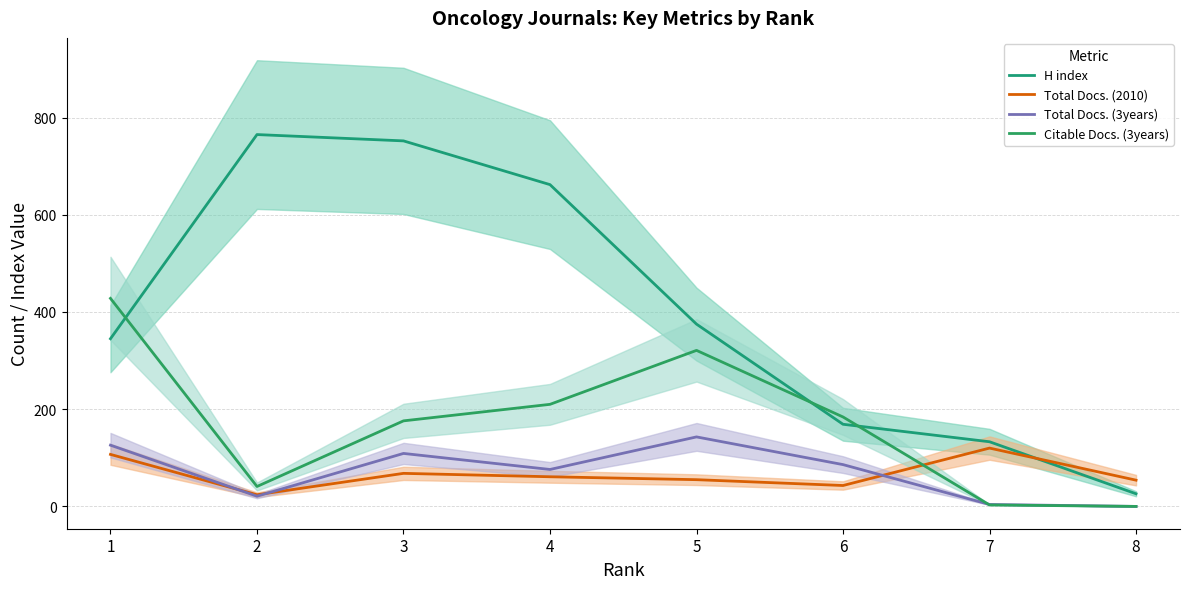

Where does the H index series first go above 375?

2